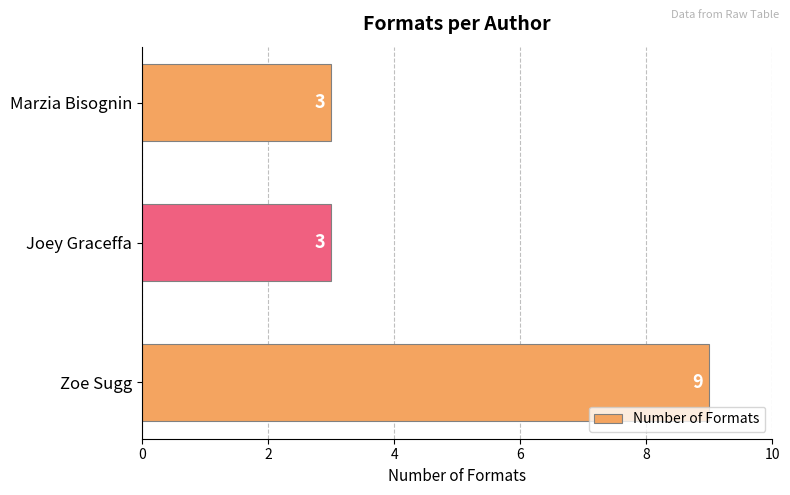

Reading top to bottom, what are all the values shown in this chart?

3	3	9